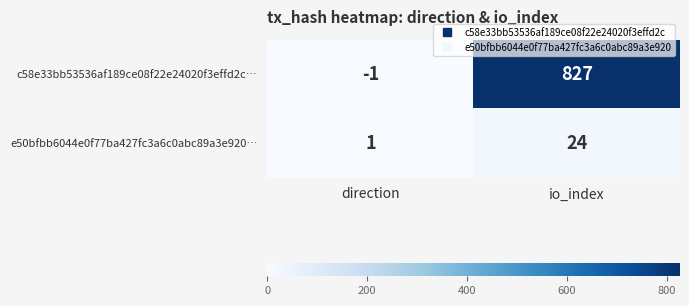

At which category is the sum across all series the highest?

io_index